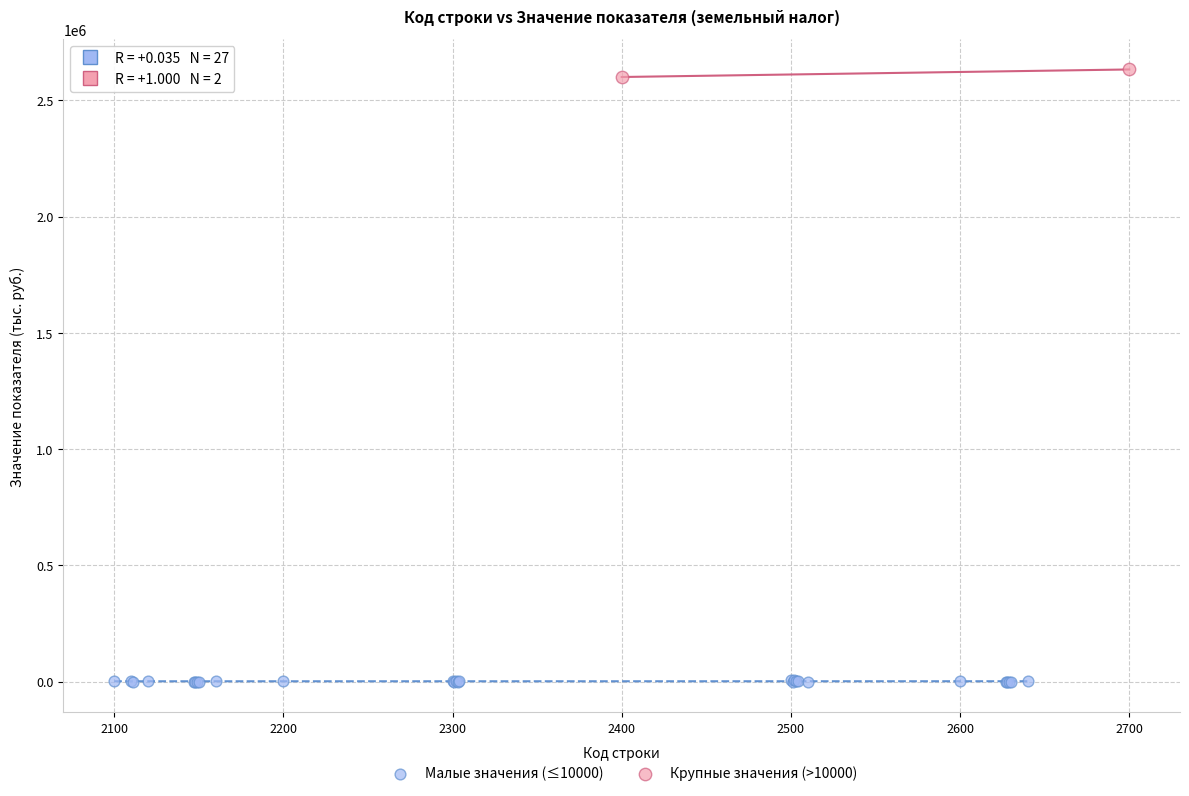

Which series reaches the maximum Y coordinate?

Крупные значения (>10000)